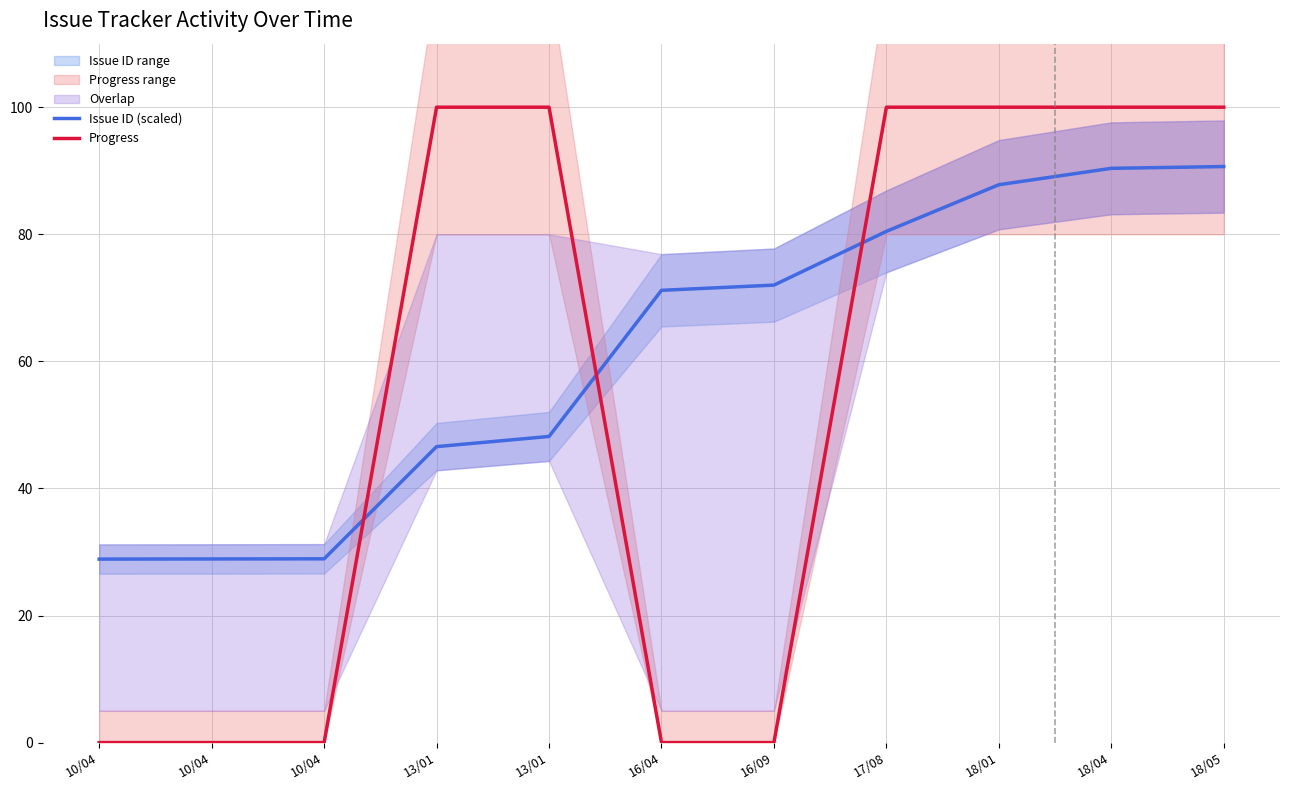

At how many categories does at least one series exceed 13?

11